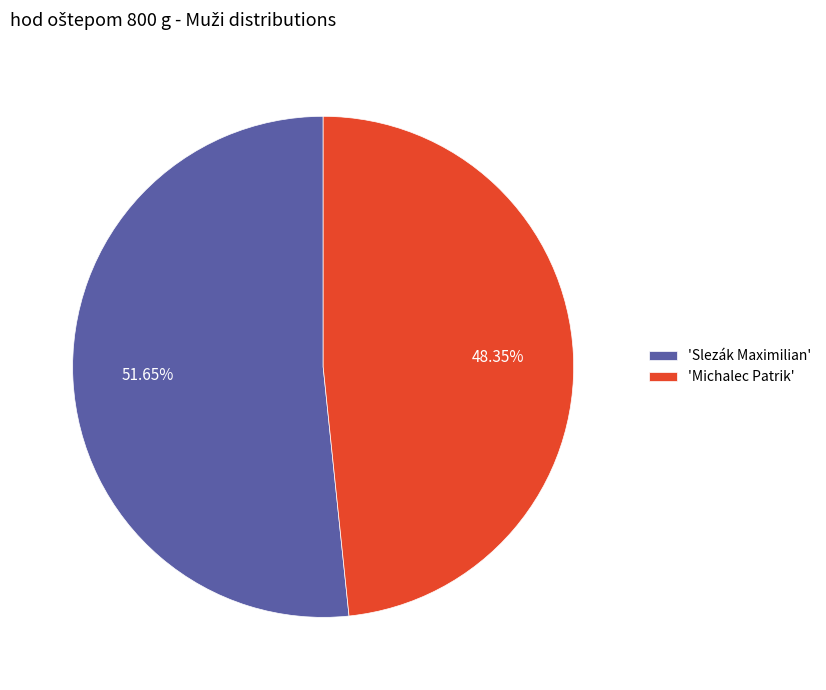

Approximately how many times larger is the value at 'Michalec Patrik' compared to 'Slezák Maximilian'?

0.9